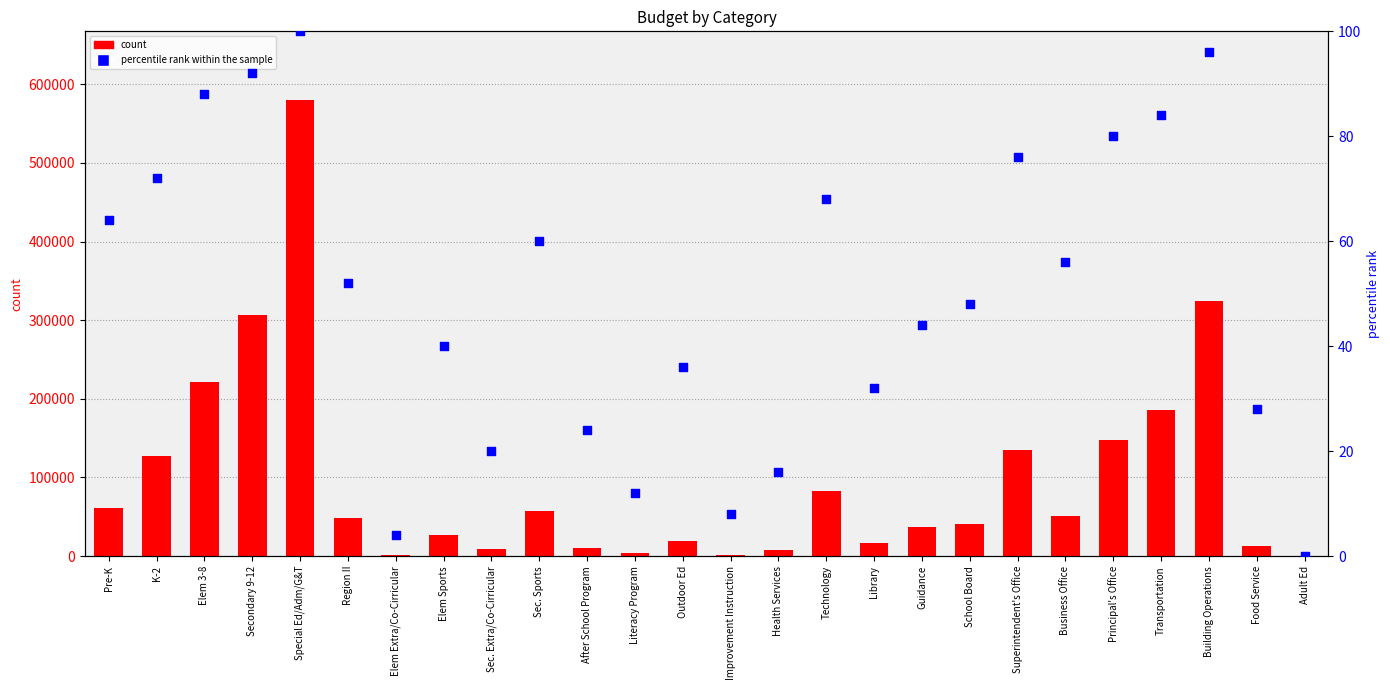

Which series contains the lowest Y value?

percentile rank within the sample